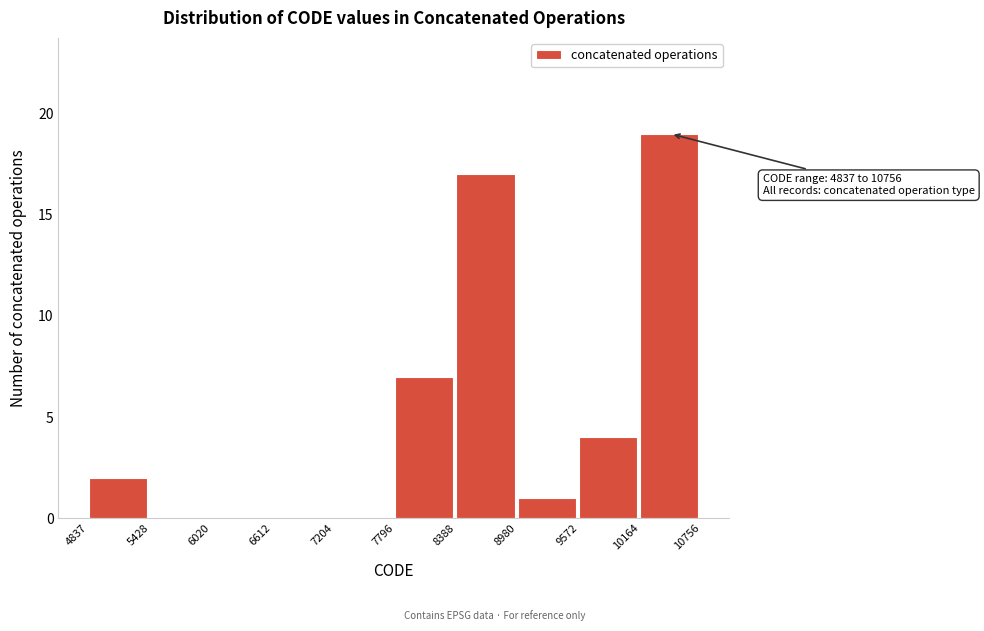

Which range on the x-axis has the tallest bar?

10164 to 10756